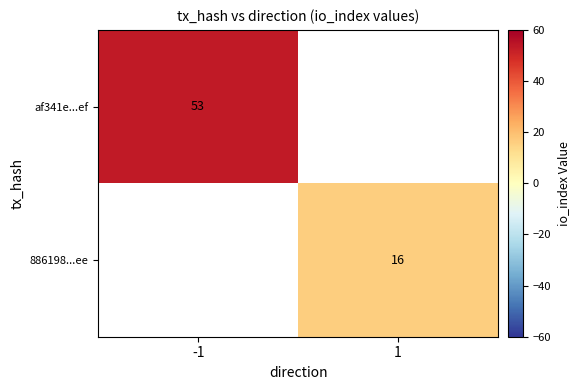

True or false: af341e...ef has a value of 31 at -1.

False